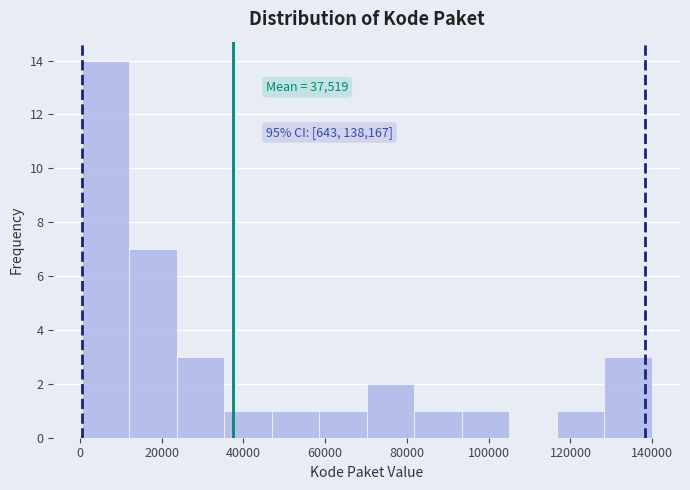

Which range on the x-axis has the tallest bar?

0 to 12000